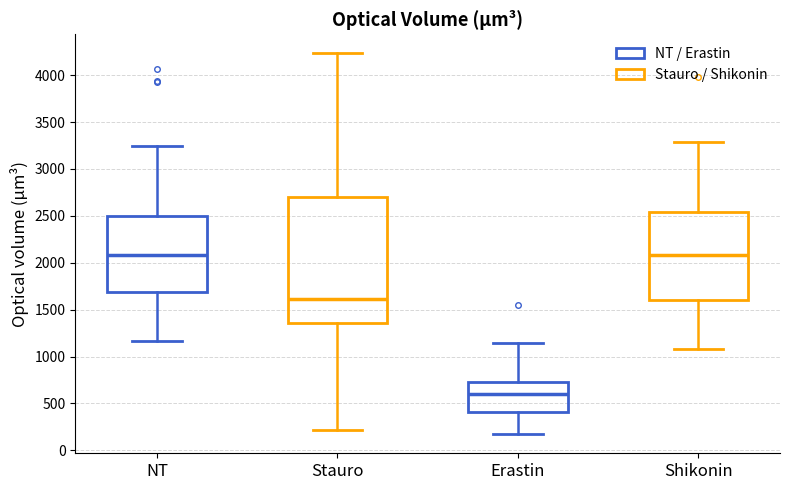

Comparing the boxes themselves (not the whiskers), which one is the tallest?

Stauro